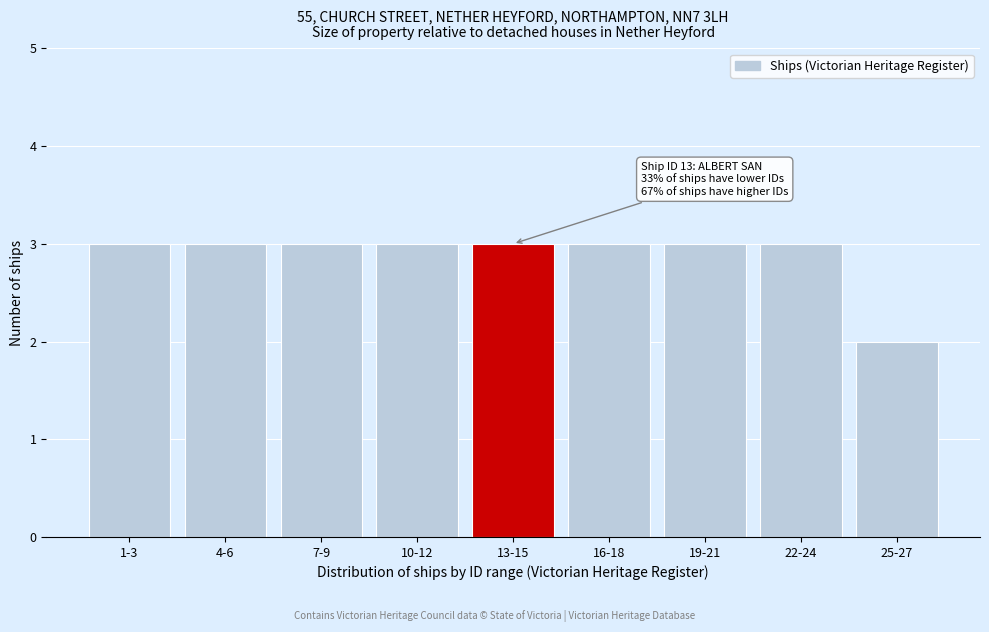

Reading left to right, transcribe all the data shown in this chart.

1-3=3	4-6=3	7-9=3	10-12=3	13-15=3	16-18=3	19-21=3	22-24=3	25-27=2